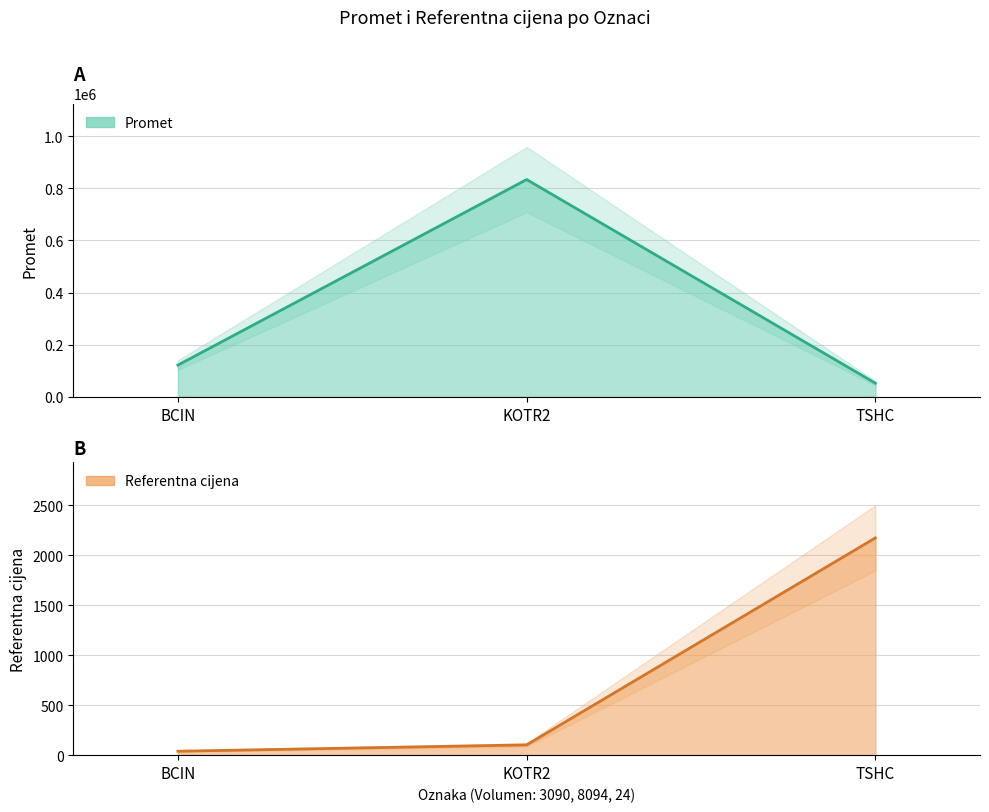

The value of Referentna cijena at TSHC is 3076.4. True or false?

False